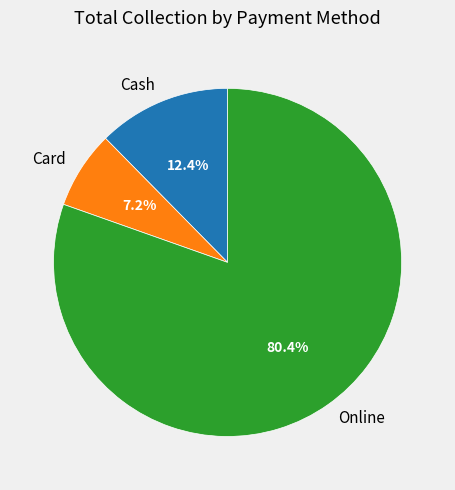

Is the sum of Card and Online greater than half?

Yes